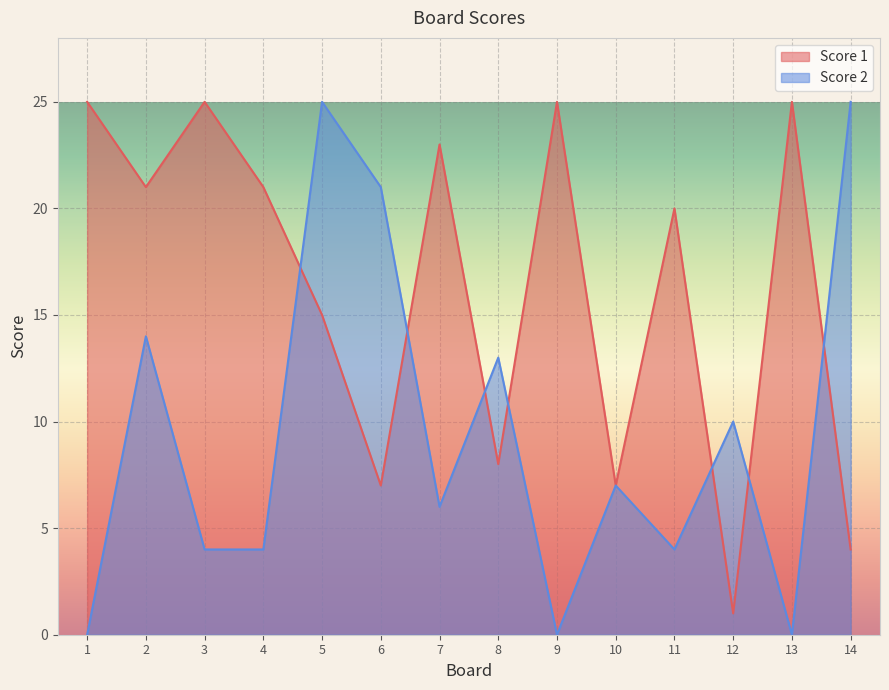

Is the value of Score 2 at 10 greater than the value of Score 1 at 7?

No